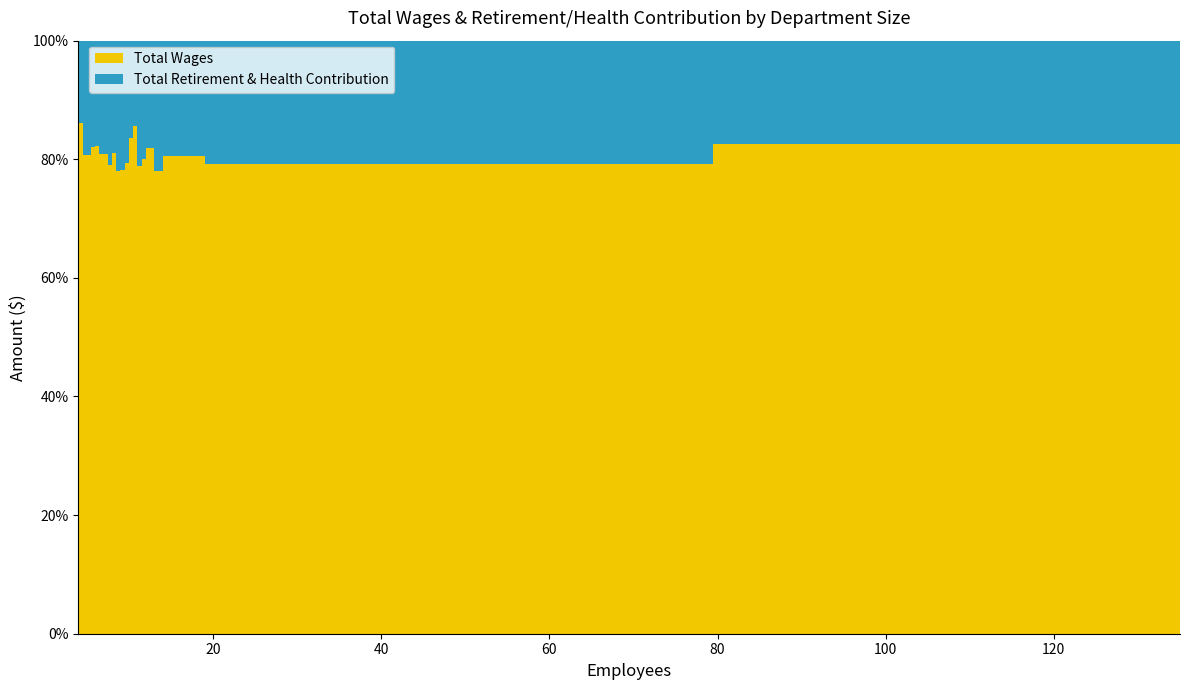

True or false: Total Retirement & Health Contribution and Total Wages cross at least once.

False